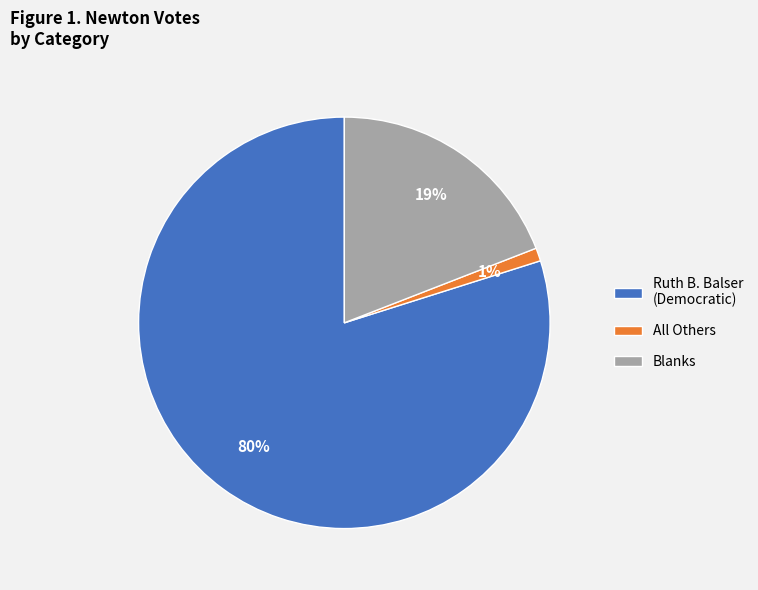

Does any single category account for the majority?

Yes